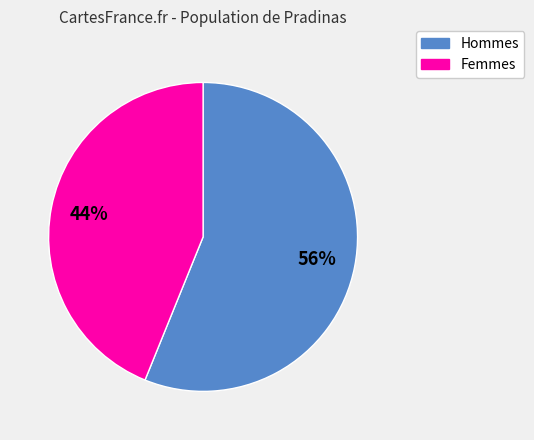

Is there a majority slice in this chart?

Yes